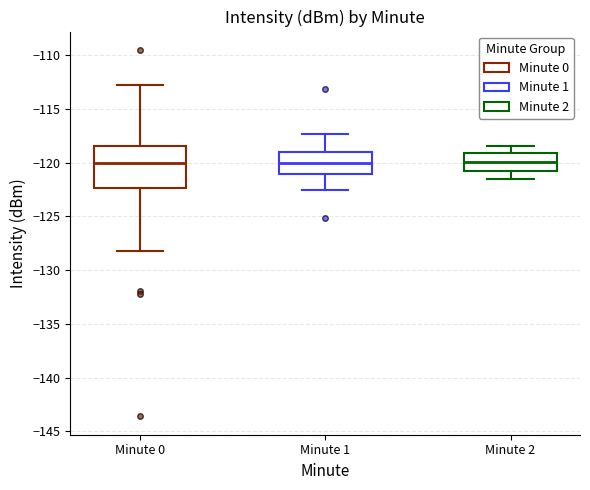

Reading left to right, transcribe this box plot: for each box, give where its median line is, the range the box spans, and where its two whiskers end, as read against the y-axis. The values are not printed on the chart, so give them approximately, as read against the axis.

Minute 0: median -120.0, box -122.5 to -118.5, whiskers -128.0 to -113.0
Minute 1: median -120.0, box -121.0 to -119.0, whiskers -122.5 to -117.5
Minute 2: median -120.0, box -121.0 to -119.0, whiskers -121.5 to -118.5